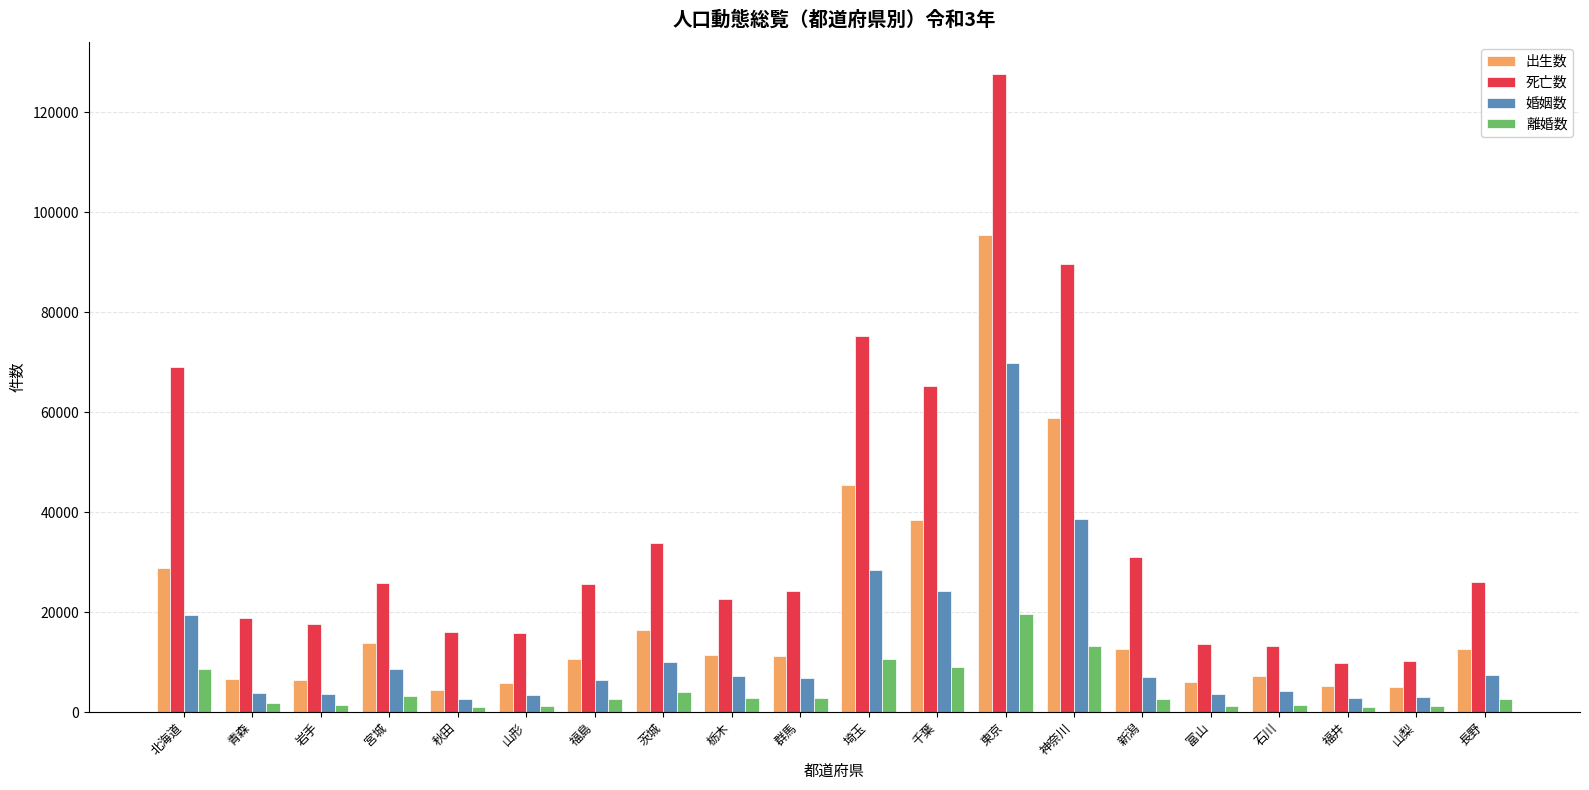

What are all the series names shown in the legend?

出生数, 死亡数, 婚姻数, 離婚数